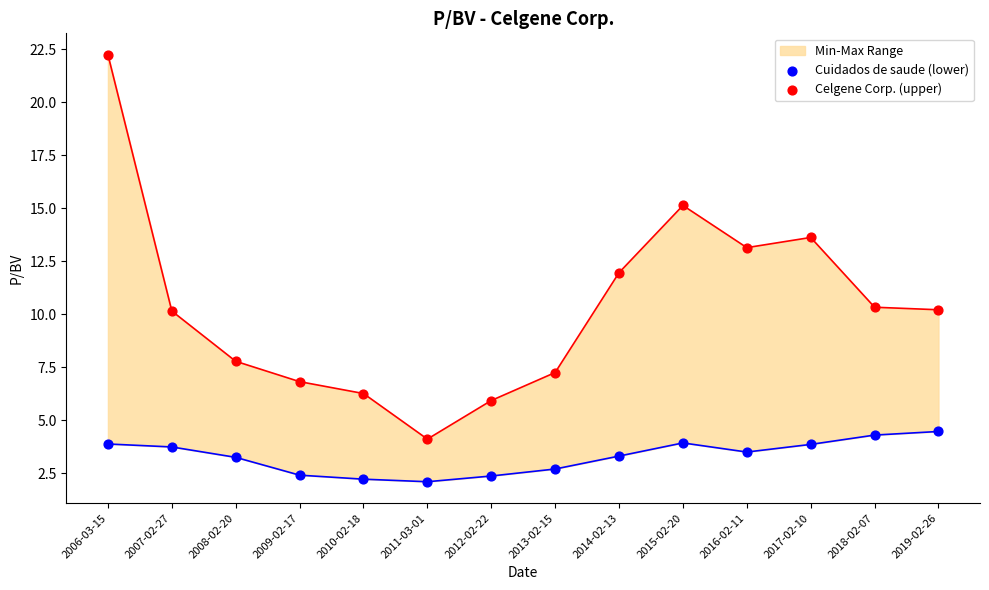

Is the value of Cuidados de saude (lower) at 2016-02-11 greater than the value of Celgene Corp. (upper) at 2015-02-20?

No